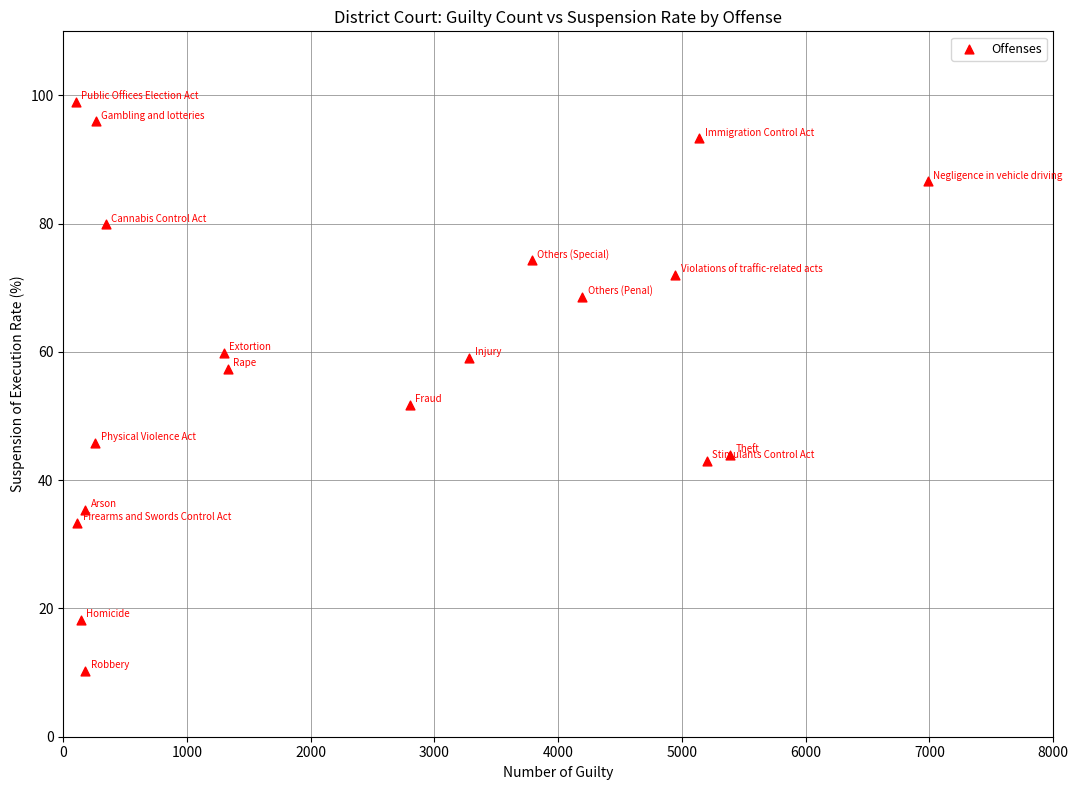

What is the range of Y values (max minus min)?

88.8